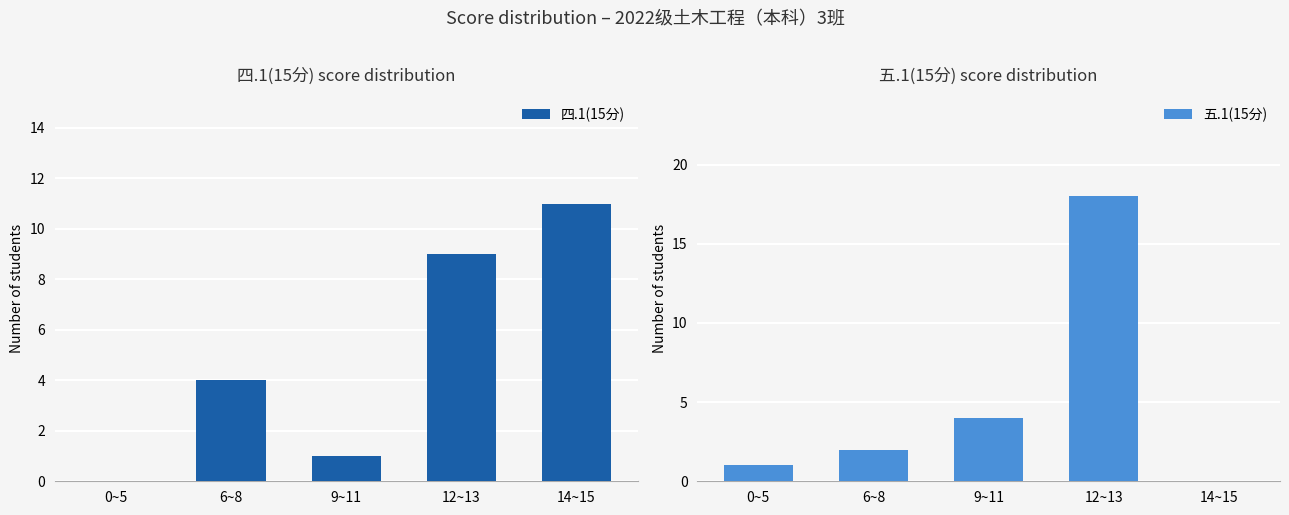

Is it true that 四.1(15分) equals 2 at 6~8?

False